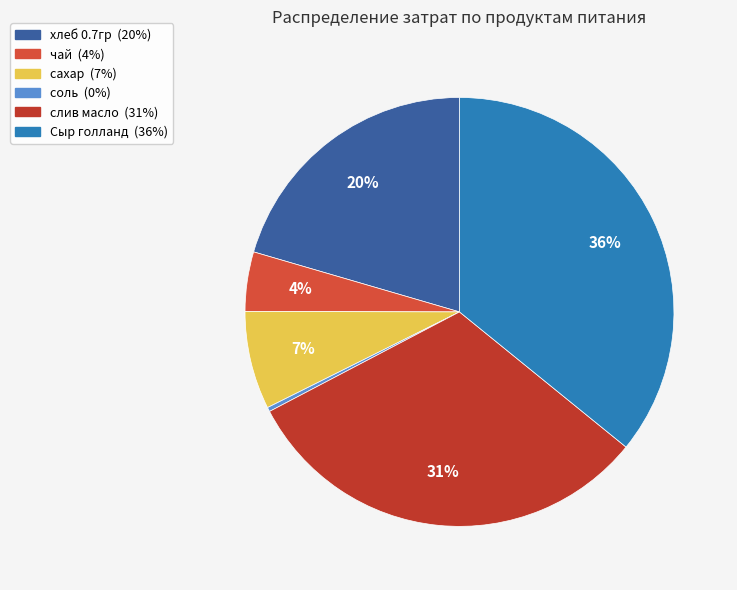

Combined, what portion of the pie is соль and хлеб 0.7гр?

20.8%